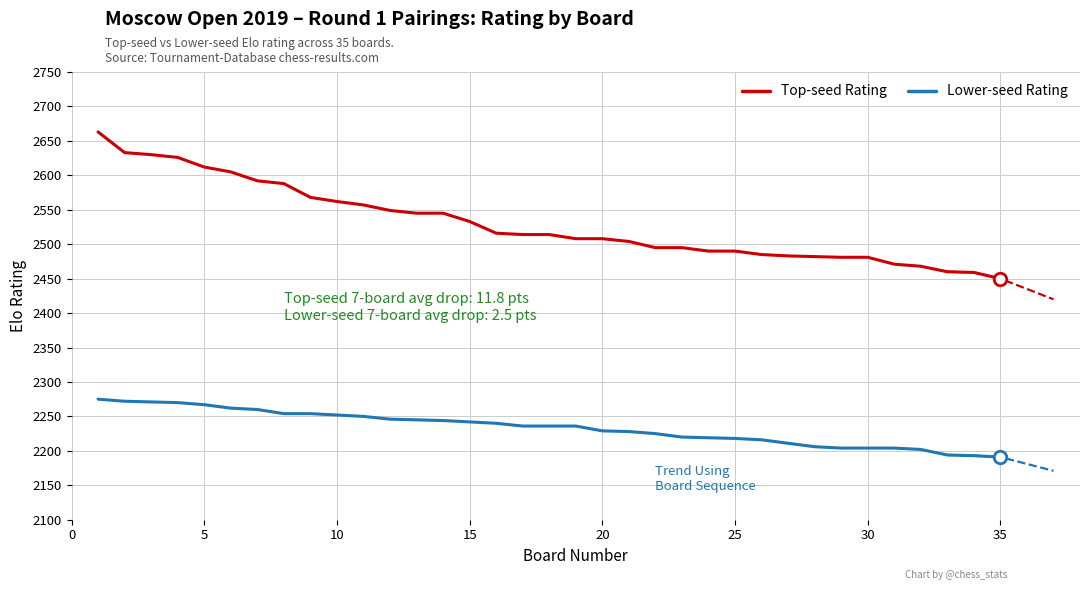

What is the lowest value of the Top-seed Rating series?

2450